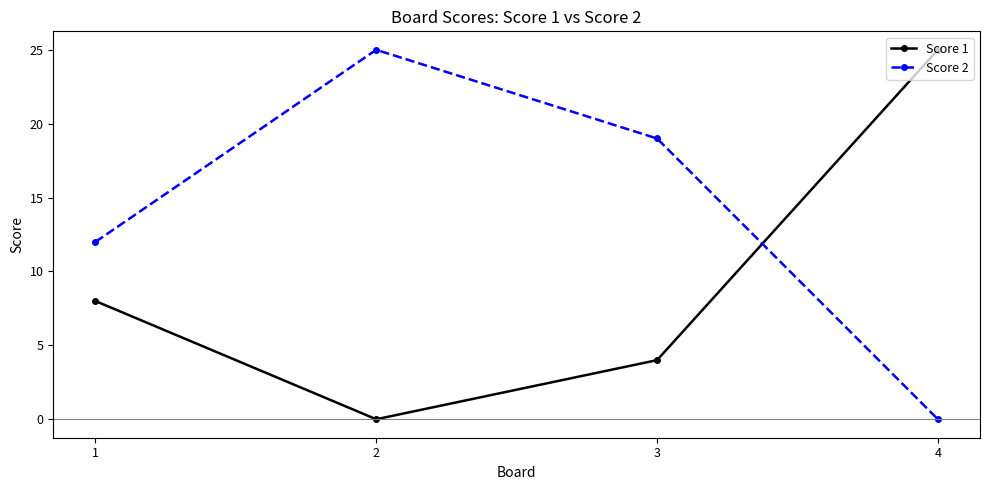

True or false: Score 1 has a value of 8 at 1.

True